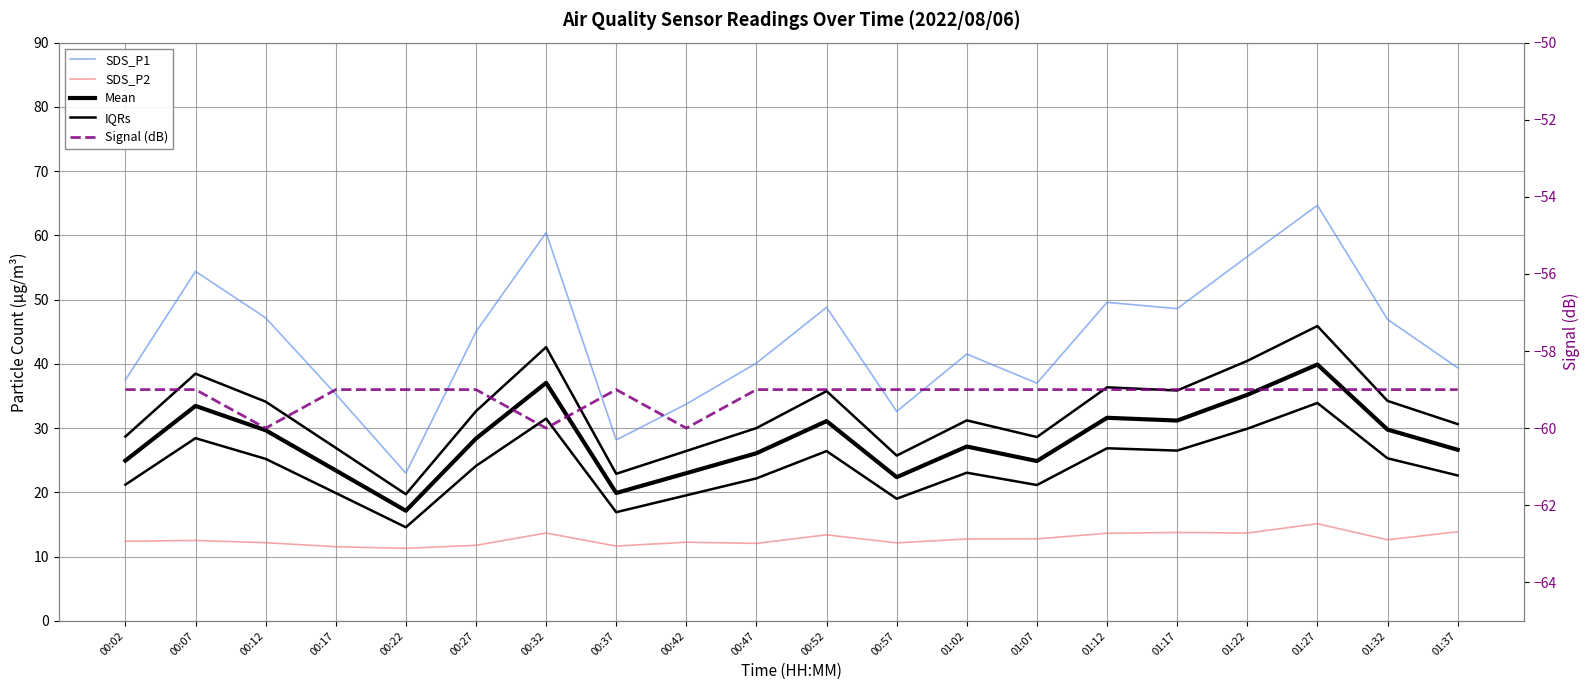

Between 01:27 and 01:32, which series saw the biggest shift?

SDS_P1